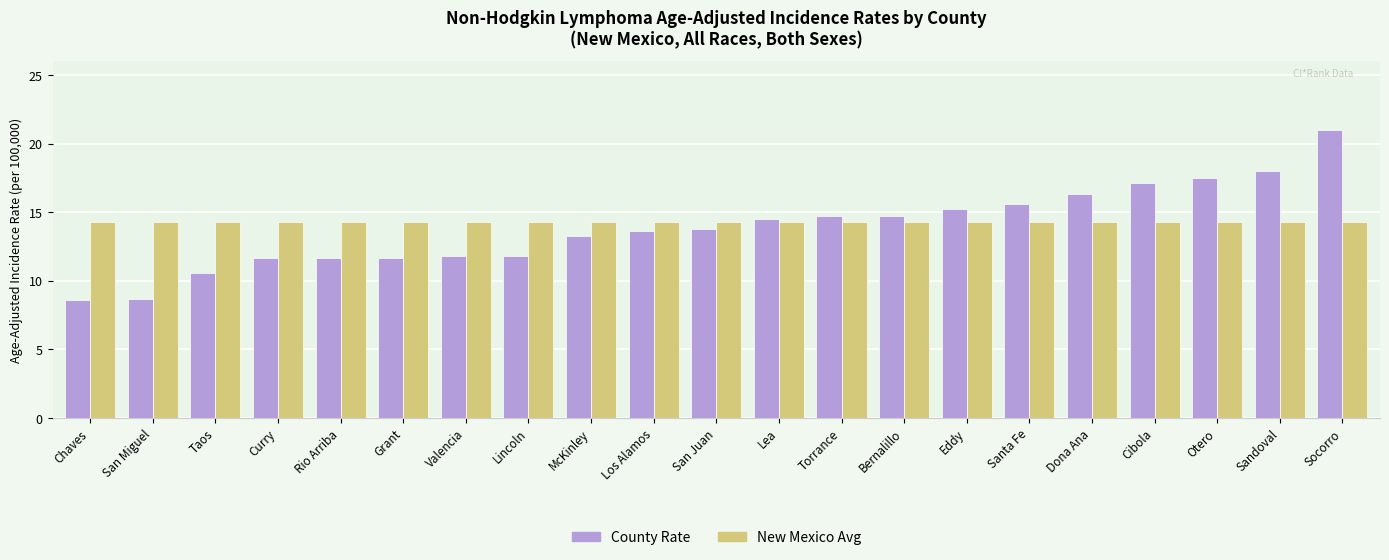

What is the total value across all series at San Miguel?

23.0